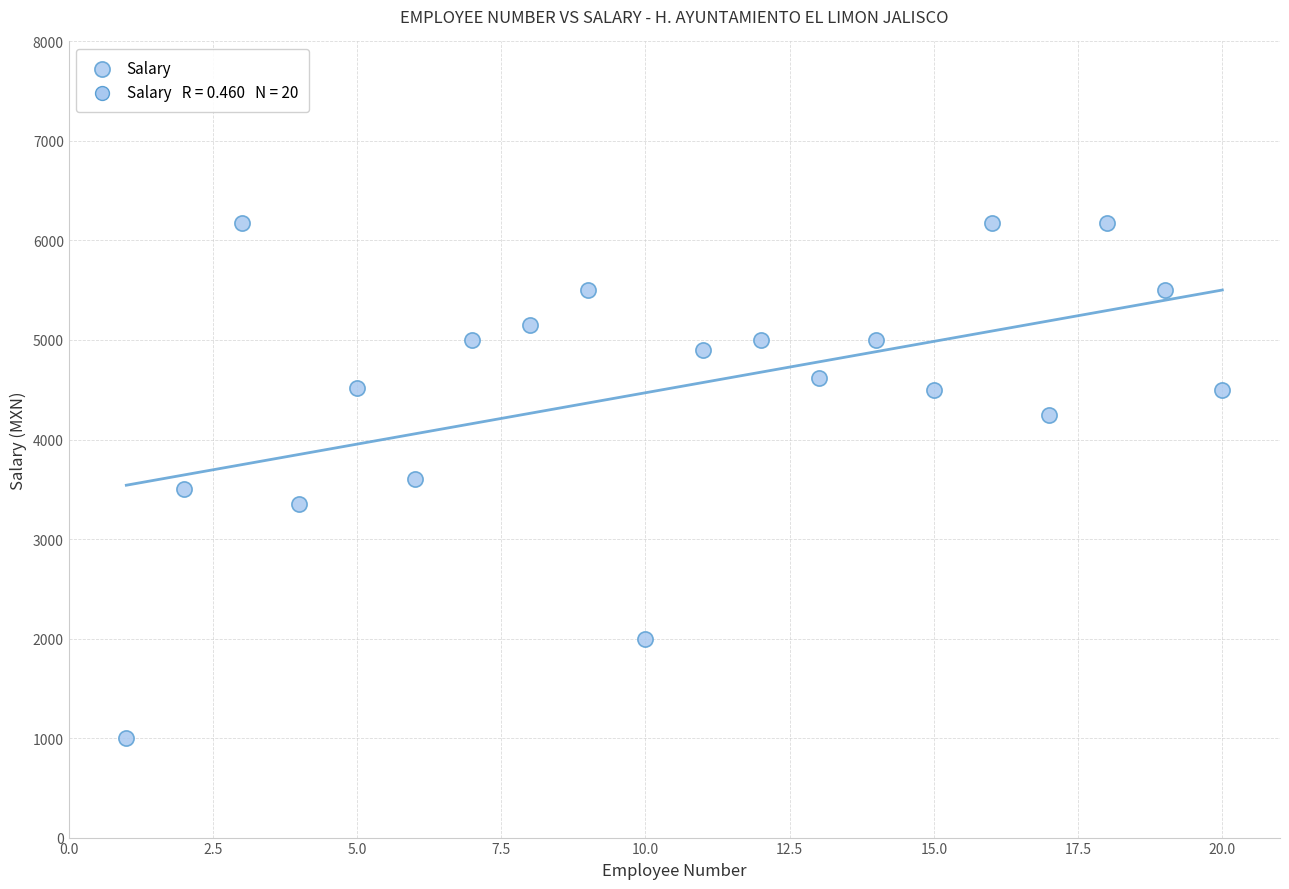

What is the range of Y values (max minus min)?

5180